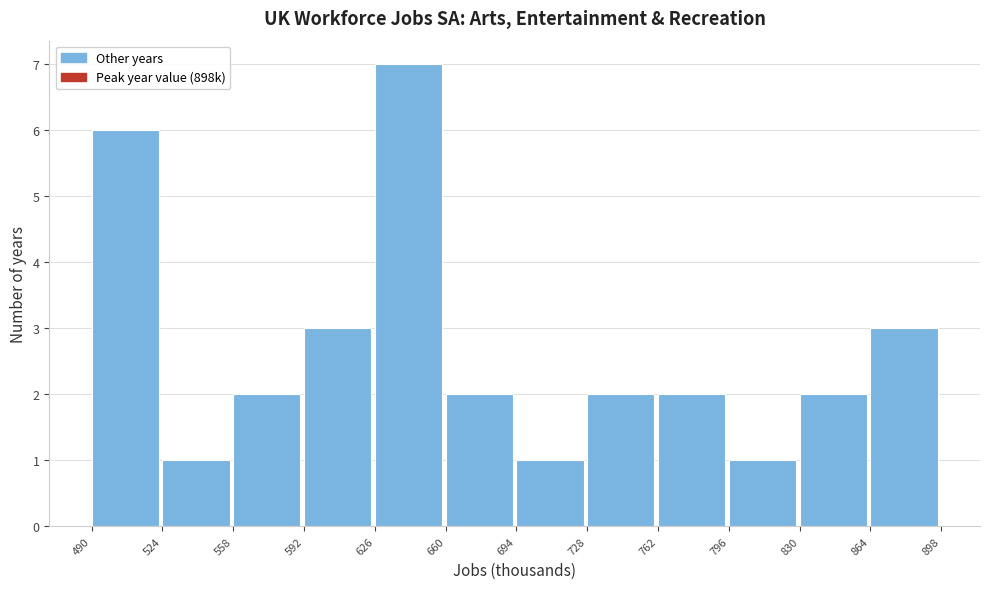

Reading left to right, list every bar in this chart as the range it spans on the x-axis followed by its height. The values are not printed on the chart, so give them approximately, as read against the axis.

490 to 524: 6
524 to 558: 1
558 to 592: 2
592 to 626: 3
626 to 660: 7
660 to 694: 2
694 to 728: 1
728 to 762: 2
762 to 796: 2
796 to 830: 1
830 to 864: 2
864 to 898: 3